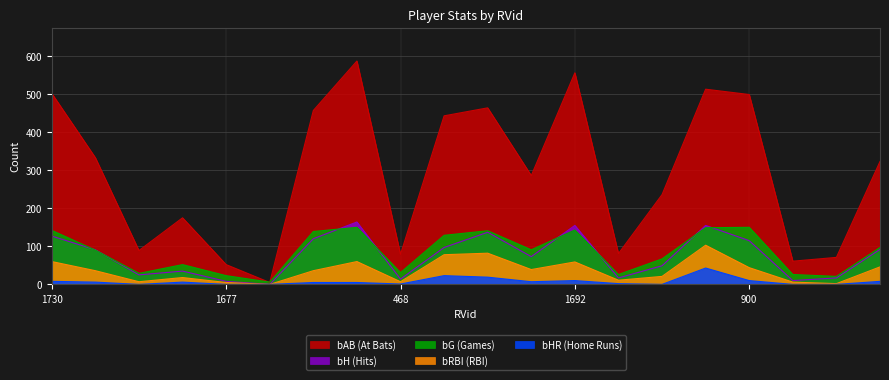

Which series has the largest total across all categories?

bAB (At Bats)